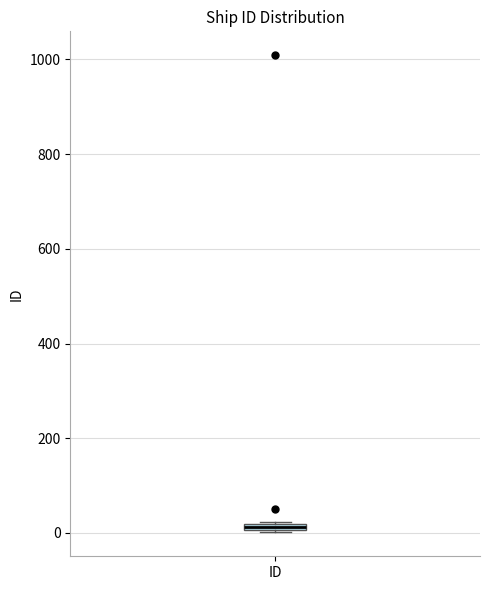

Where is the lower edge of the box for ID on the y-axis? The values are not printed on the chart, so give them approximately, as read against the axis.

0